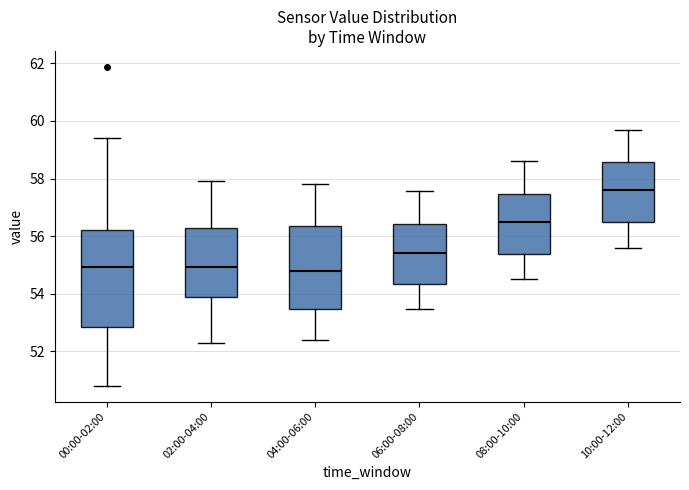

Reading left to right, read every box against the y-axis: the position of its median line, the range the box covers, and the ends of its whiskers. The values are not printed on the chart, so give them approximately, as read against the axis.

00:00-02:00: median 55.0, box 52.8 to 56.2, whiskers 50.8 to 59.4
02:00-04:00: median 55.0, box 53.8 to 56.2, whiskers 52.4 to 58.0
04:00-06:00: median 54.8, box 53.4 to 56.4, whiskers 52.4 to 57.8
06:00-08:00: median 55.4, box 54.4 to 56.4, whiskers 53.4 to 57.6
08:00-10:00: median 56.6, box 55.4 to 57.4, whiskers 54.6 to 58.6
10:00-12:00: median 57.6, box 56.4 to 58.6, whiskers 55.6 to 59.8